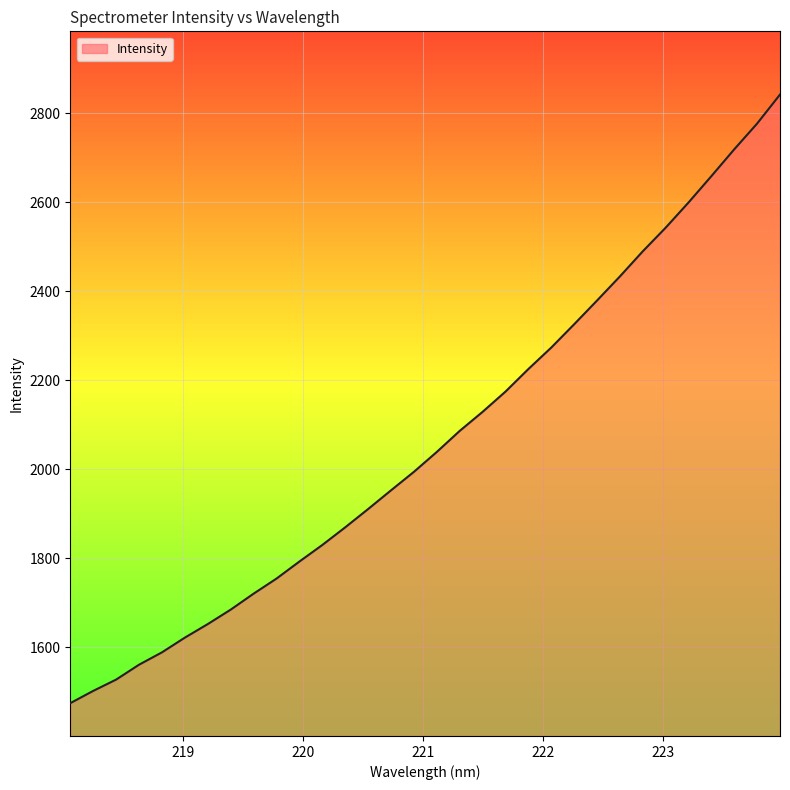

Reading left to right, what are all the values shown in this chart?

1474.4	1502.0	1527.4	1560.8	1588.6	1621.7	1652.2	1684.6	1720.5	1754.4	1792.7	1830.0	1869.6	1910.8	1952.8	1994.4	2039.1	2086.4	2129.2	2174.7	2225.4	2273.7	2326.0	2379.4	2433.6	2490.0	2543.1	2599.8	2659.0	2719.3	2777.2	2842.3